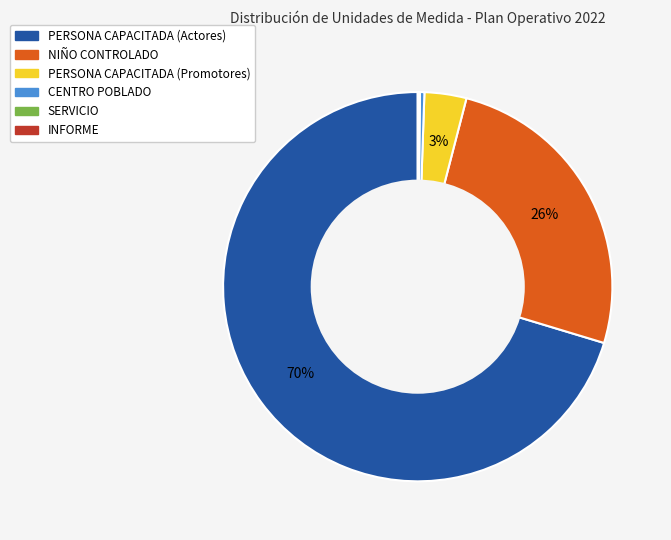

The PERSONA CAPACITADA (Actores) slice represents 81% of the pie. True or false?

False